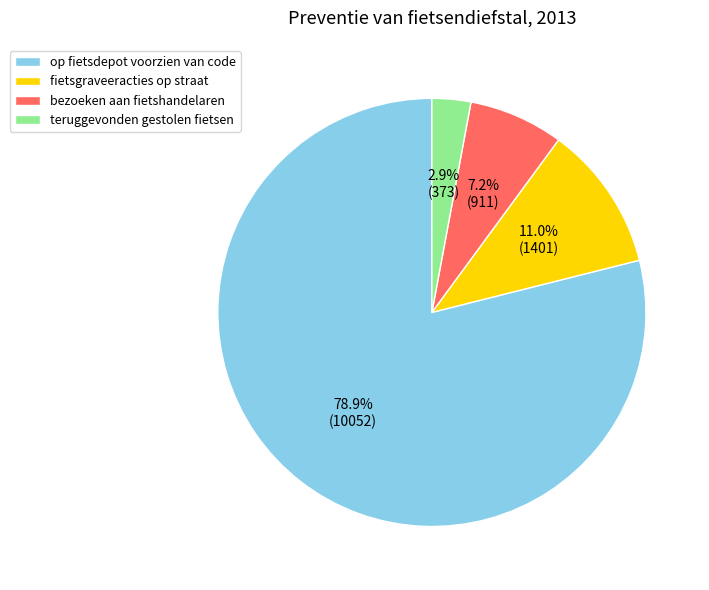

Approximately how many times larger is the value at teruggevonden gestolen fietsen compared to bezoeken aan fietshandelaren?

0.4